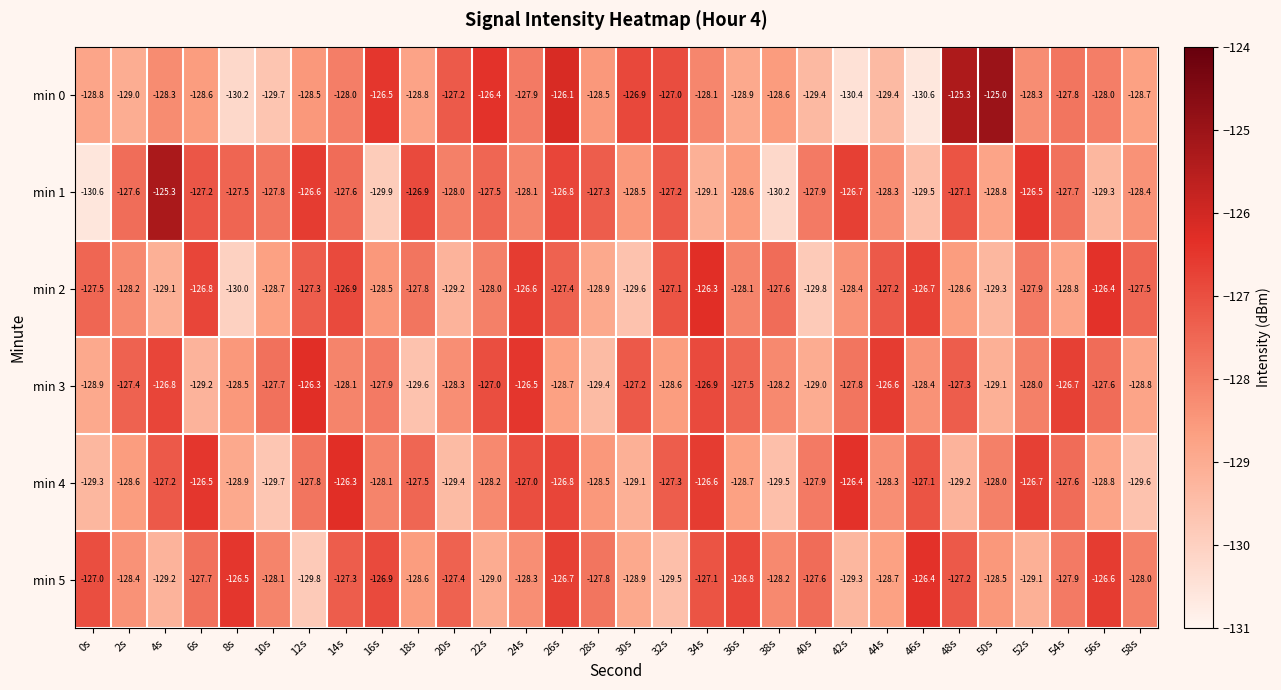

What is the approximate value of min 3 at 38s?

-128.2